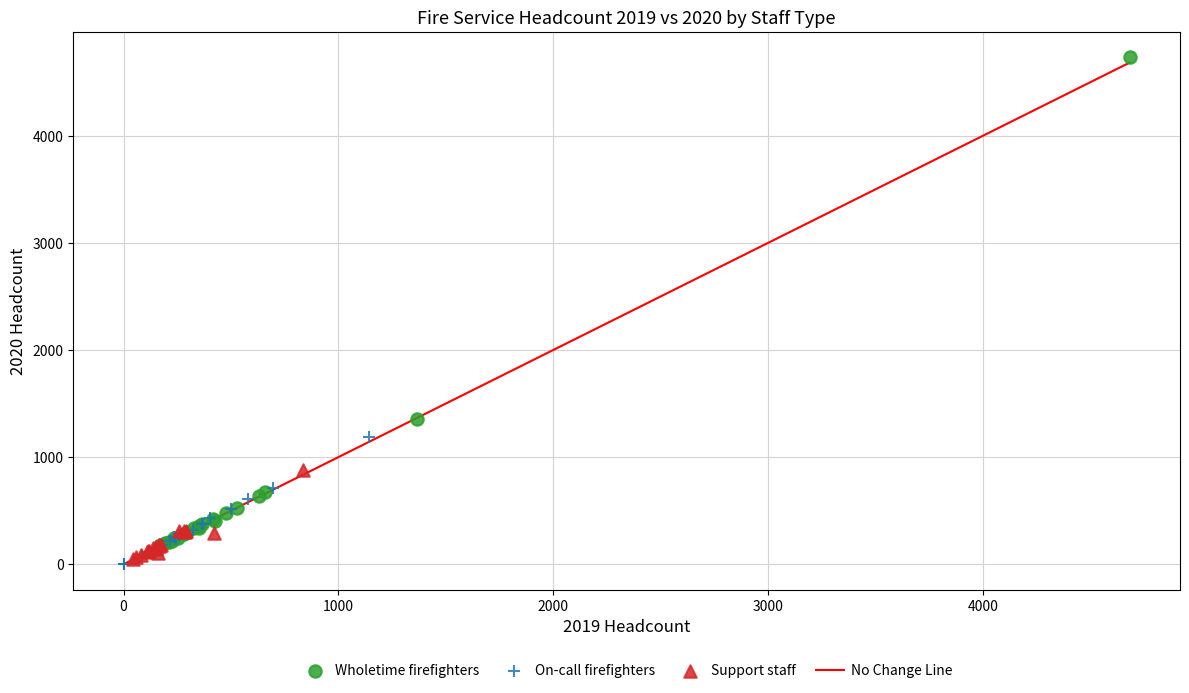

Which series reaches the minimum Y coordinate?

On-call firefighters